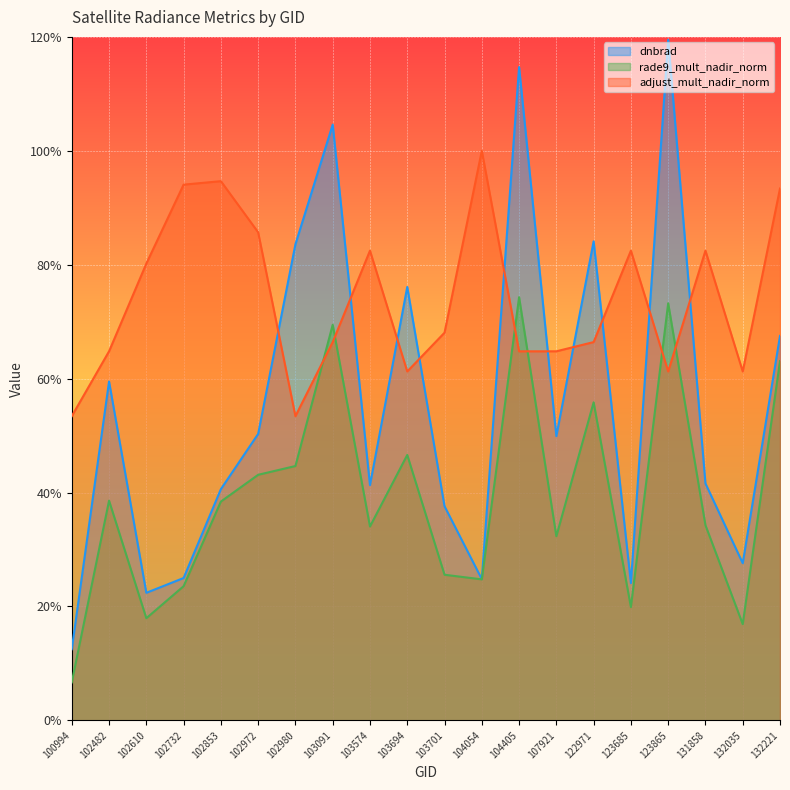

How many lines are shown in the chart?

3